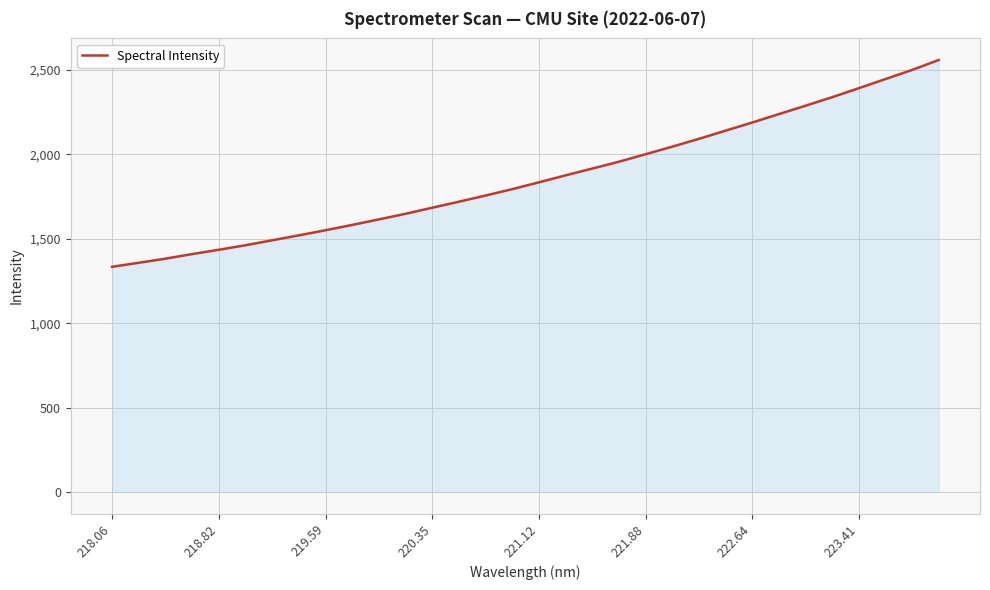

What is the greatest value displayed?

2559.5